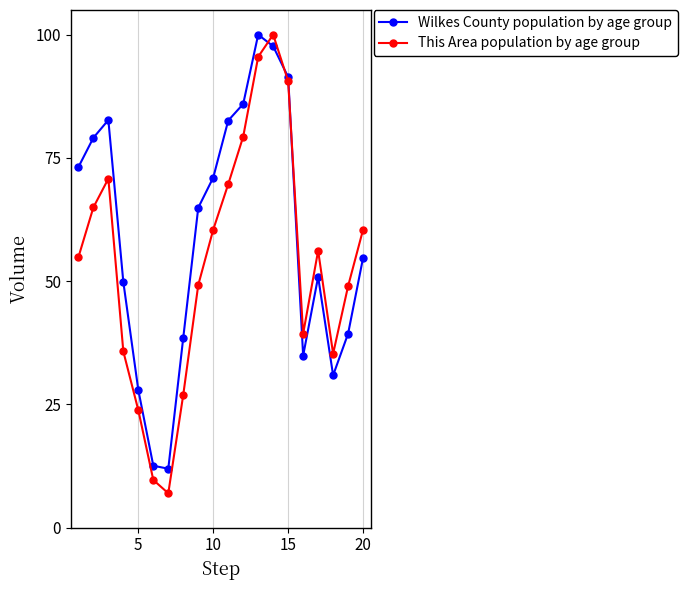

Which series has the widest spread of values?

This Area population by age group